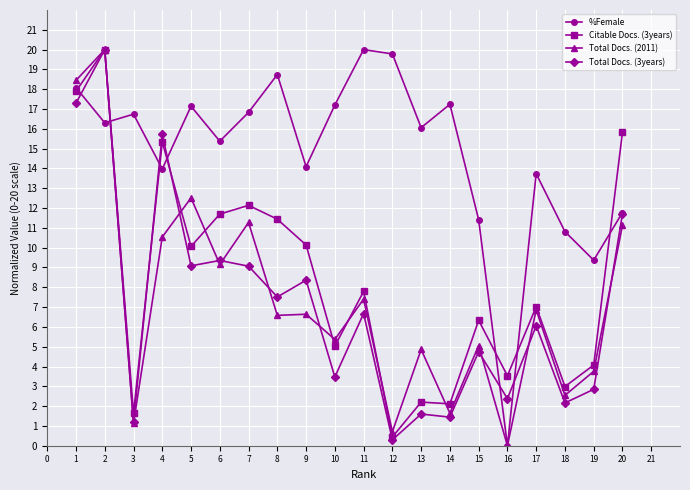

What is the average value of the %Female series?

14.7